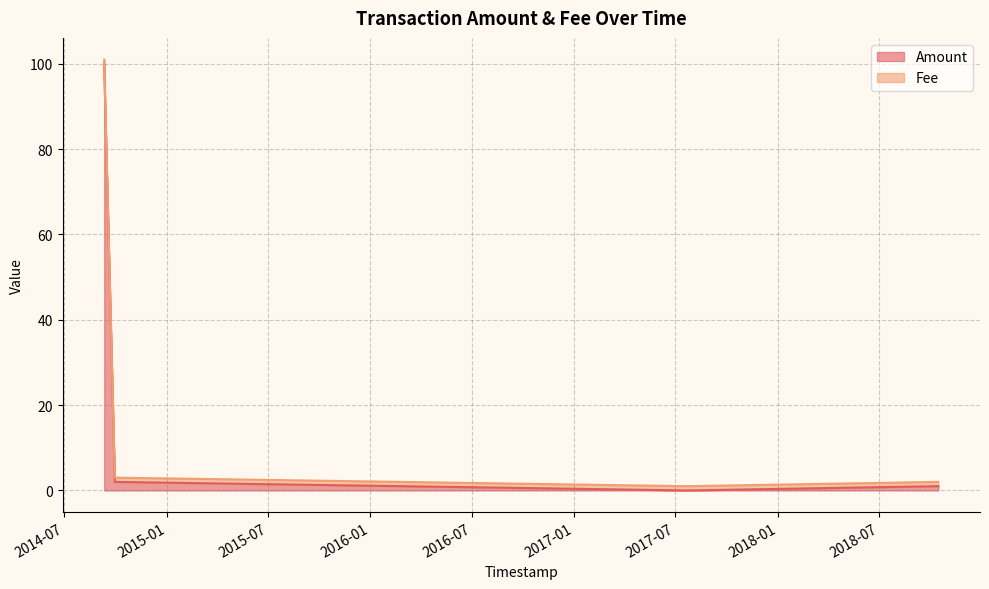

True or false: there are more than 2 points higher than both neighbors.

False